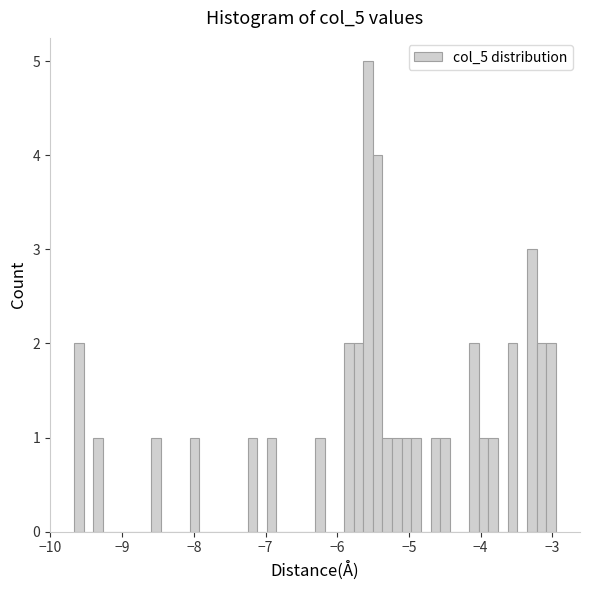

Read against the x-axis, roughly where is the centre of the tallest bar?

-5.6